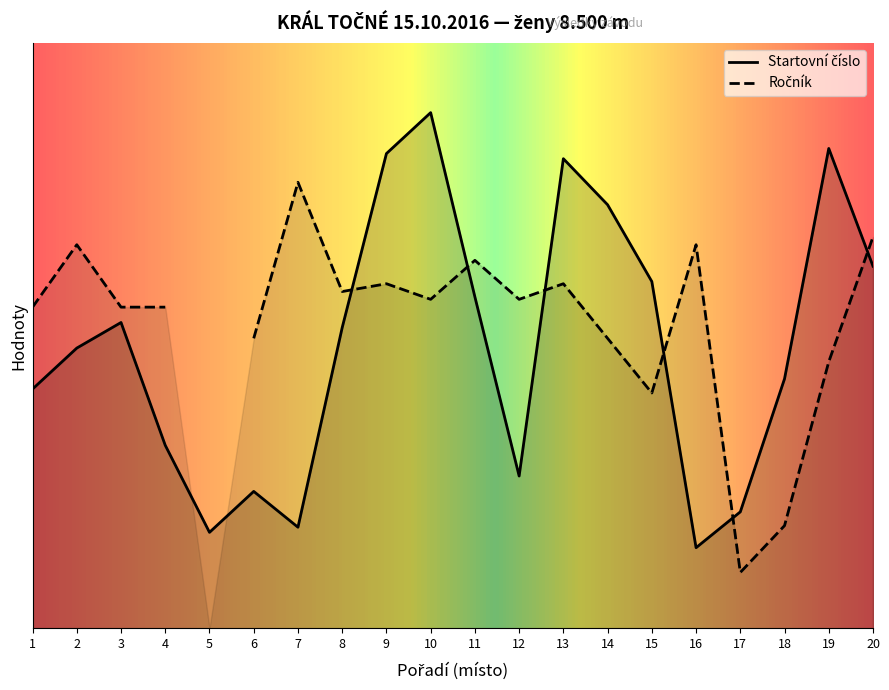

Which label corresponds to the largest value in the chart?

10